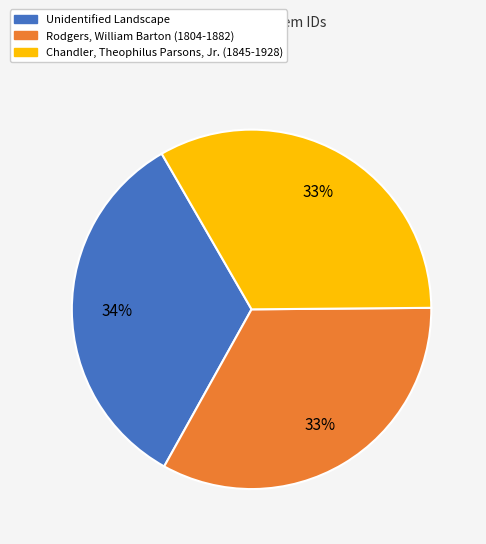

Is Chandler, Theophilus Parsons, Jr. (1845-1928) the majority of the pie?

No